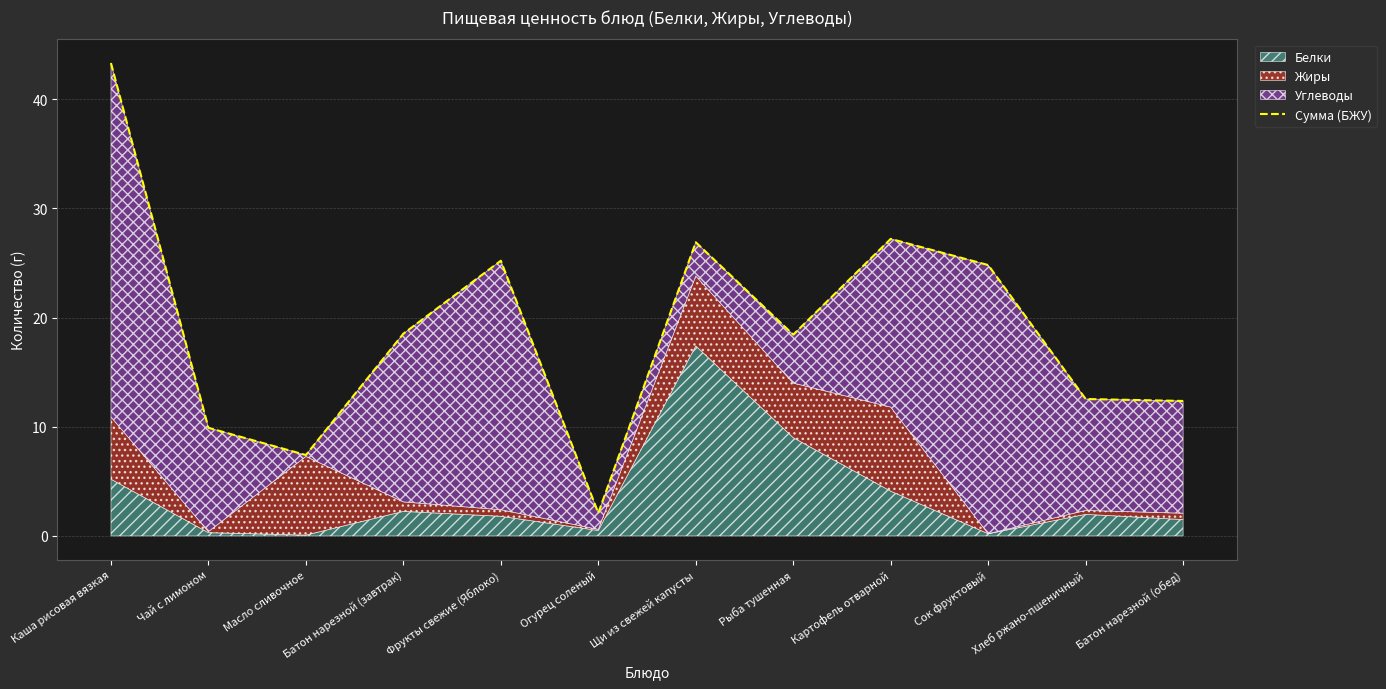

The chart shows a value of 13.0 at Фрукты свежие (Яблоко). True or false?

False